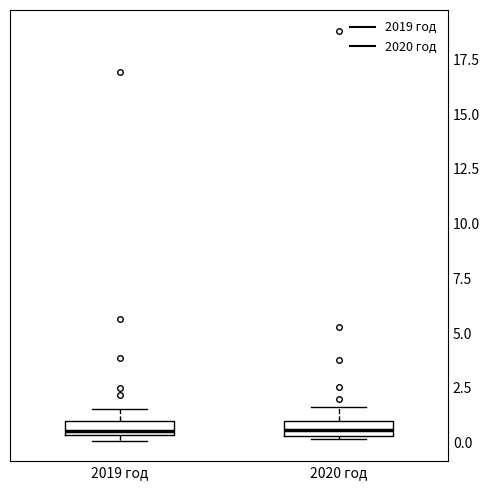

Where is the upper edge of the box for 2020 год on the y-axis? The values are not printed on the chart, so give them approximately, as read against the axis.

1.0